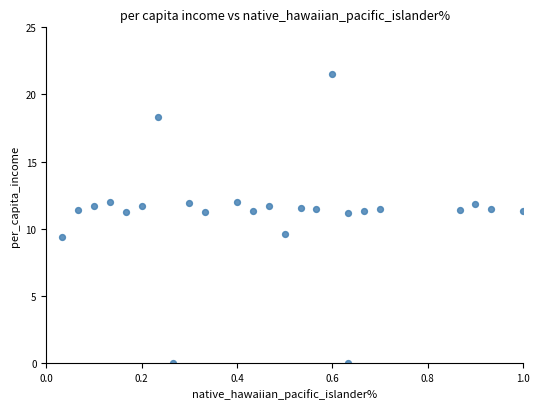

What is the range of X values (max minus min)?

1.0